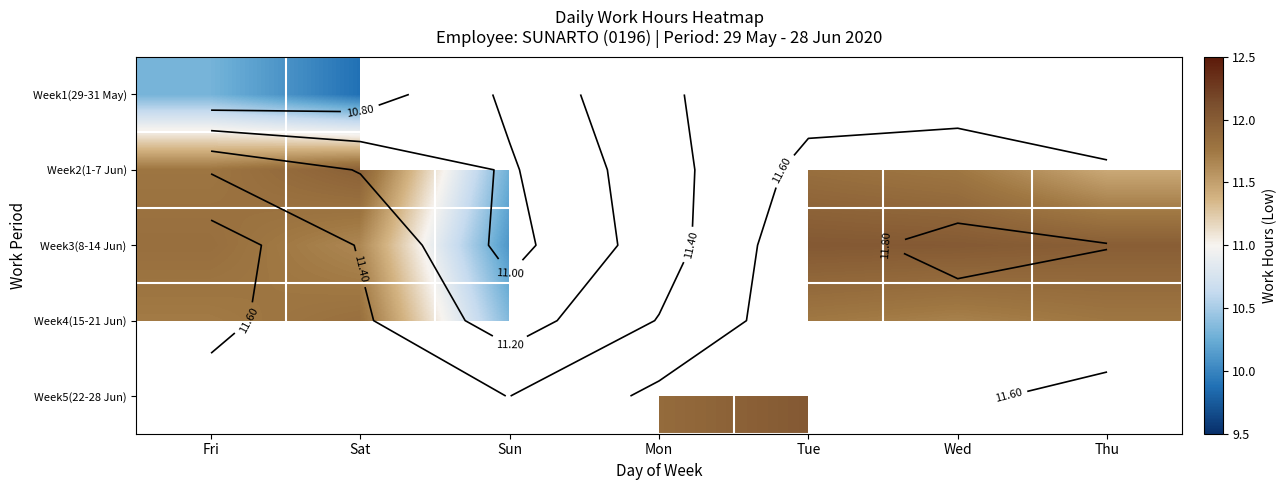

At which label does Week5(22-28 Jun) reach its peak?

Fri